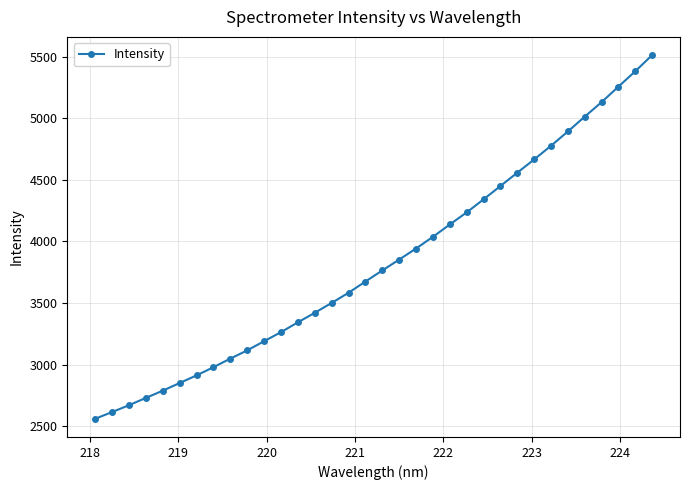

What is the minimum value shown in the chart?

2560.4